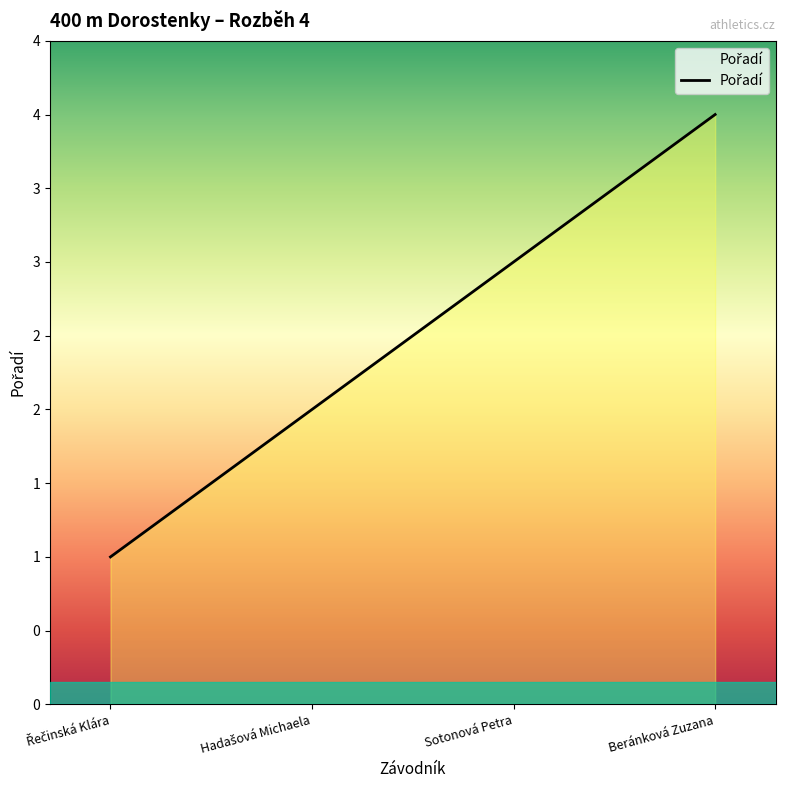

What is the label of the 4th point from the left?

Beránková Zuzana